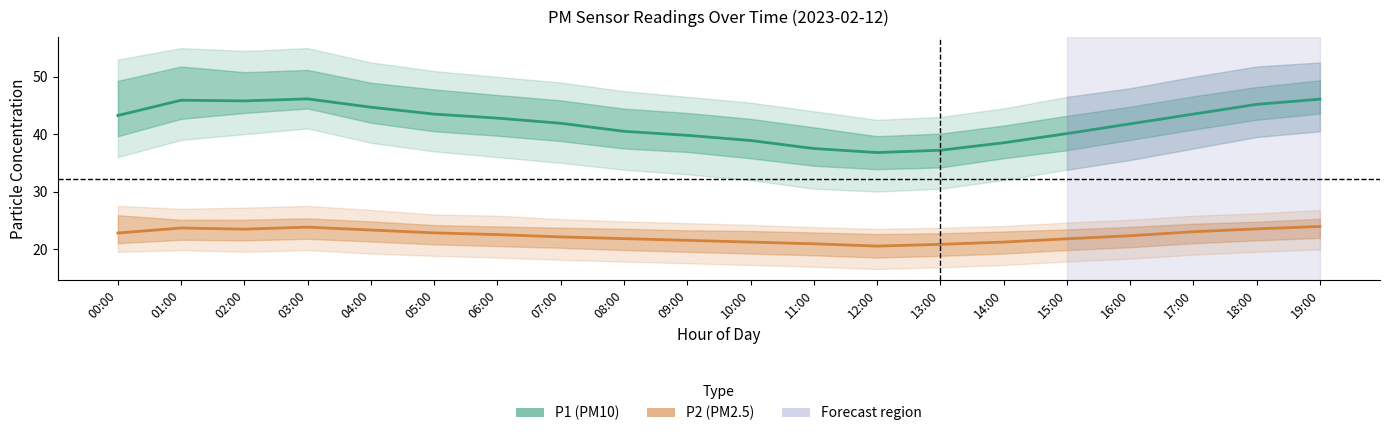

What are all the series names shown in the legend?

P1 (PM10), P2 (PM2.5)